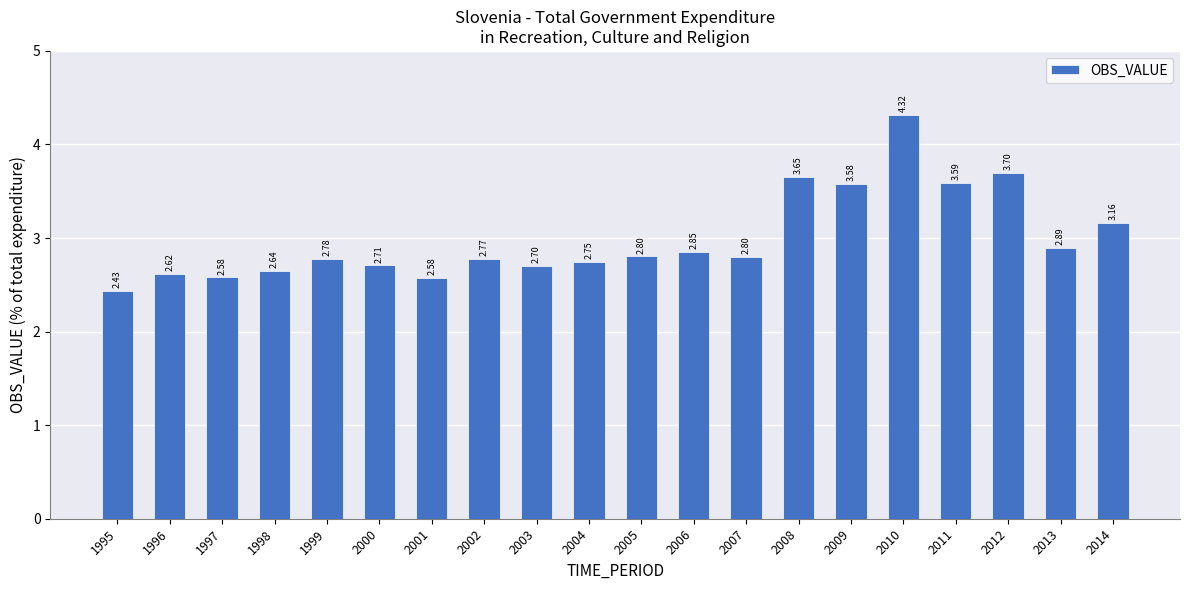

What is the sum of all values?

59.9